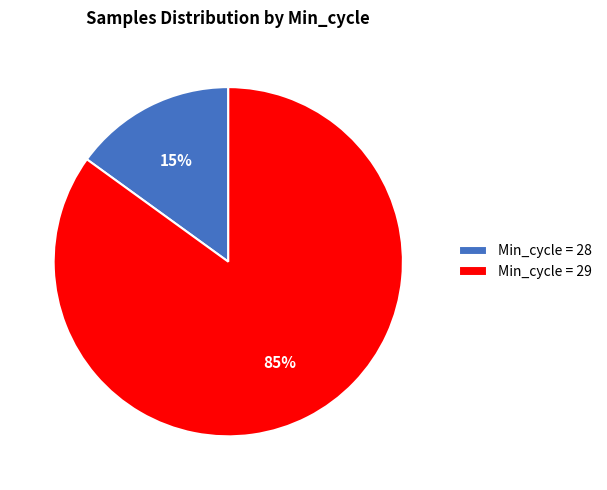

Combined, do Min_cycle = 28 and Min_cycle = 29 account for over 50%?

Yes